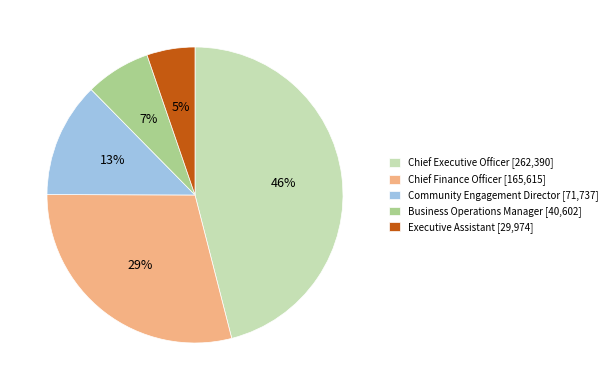

Combined, do Chief Finance Officer [165,615] and Business Operations Manager [40,602] account for over 50%?

No